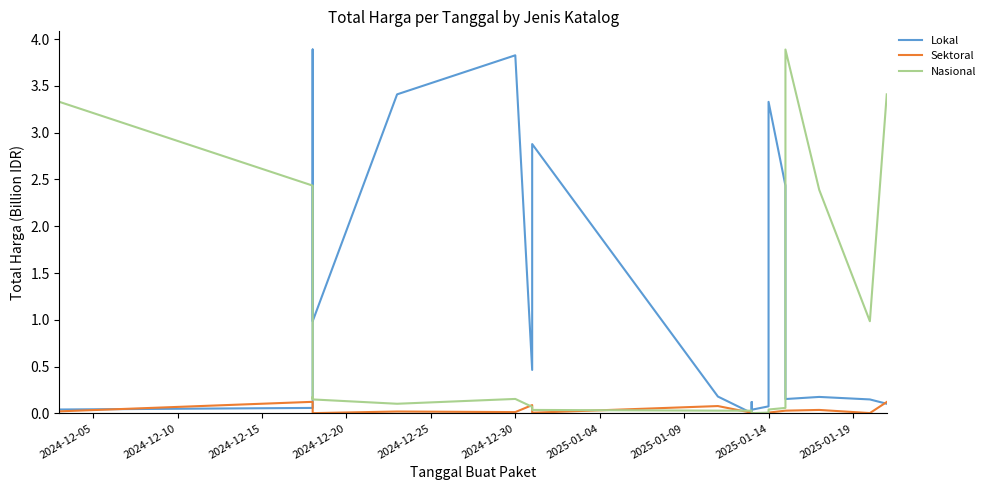

Between which two adjacent categories do Sektoral and Lokal first intersect?

2024-12-05 and 2024-12-10